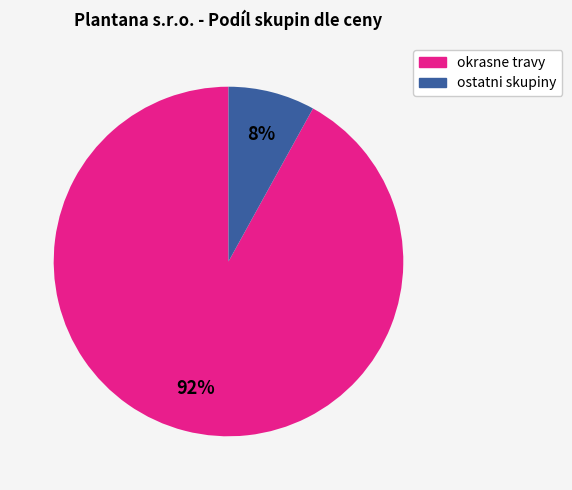

What is the largest slice in the pie chart?

okrasne travy